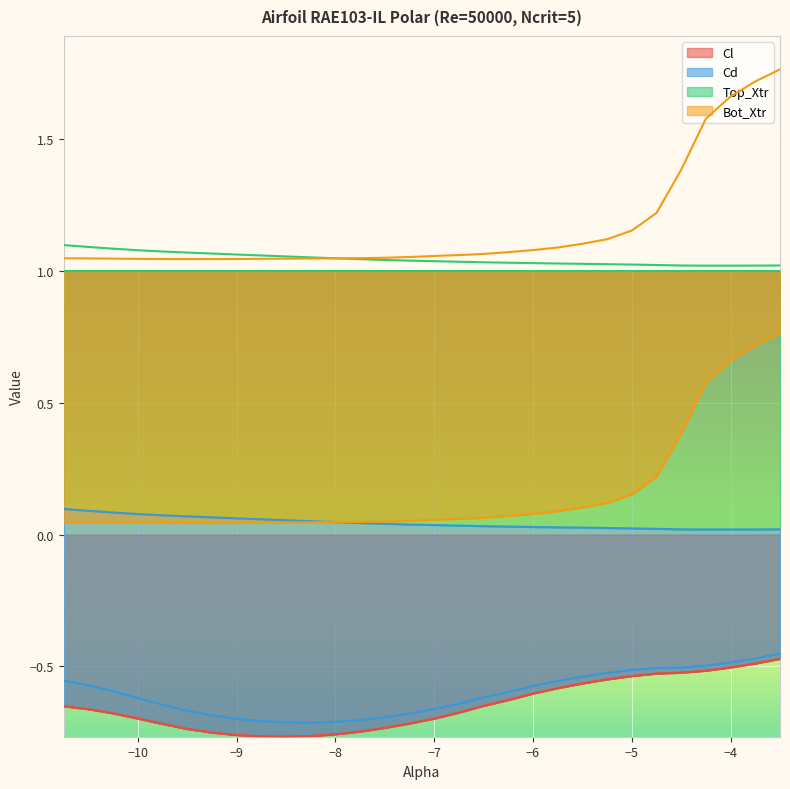

At which category does the chart reach its peak across all series?

-3.5